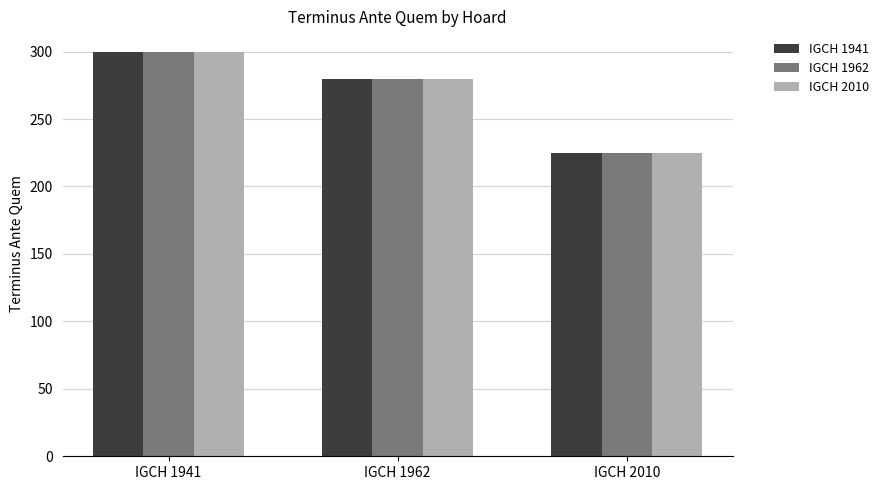

Is it true that IGCH 1941 equals 280 at IGCH 1962?

True